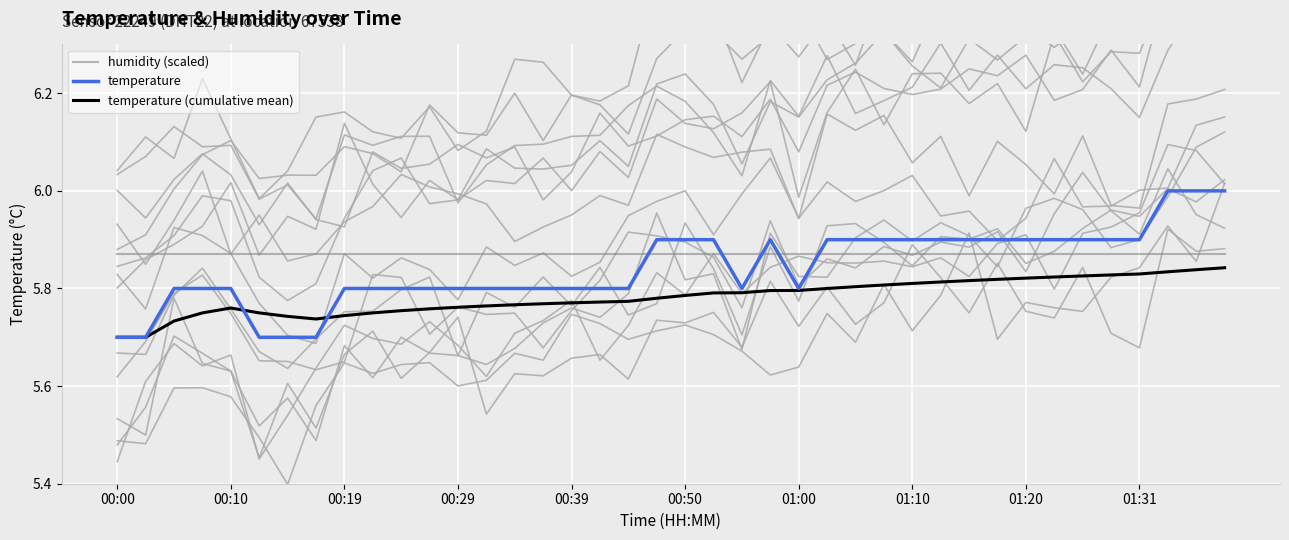

How many interior local peaks does the temperature (cumulative mean) series have?

1